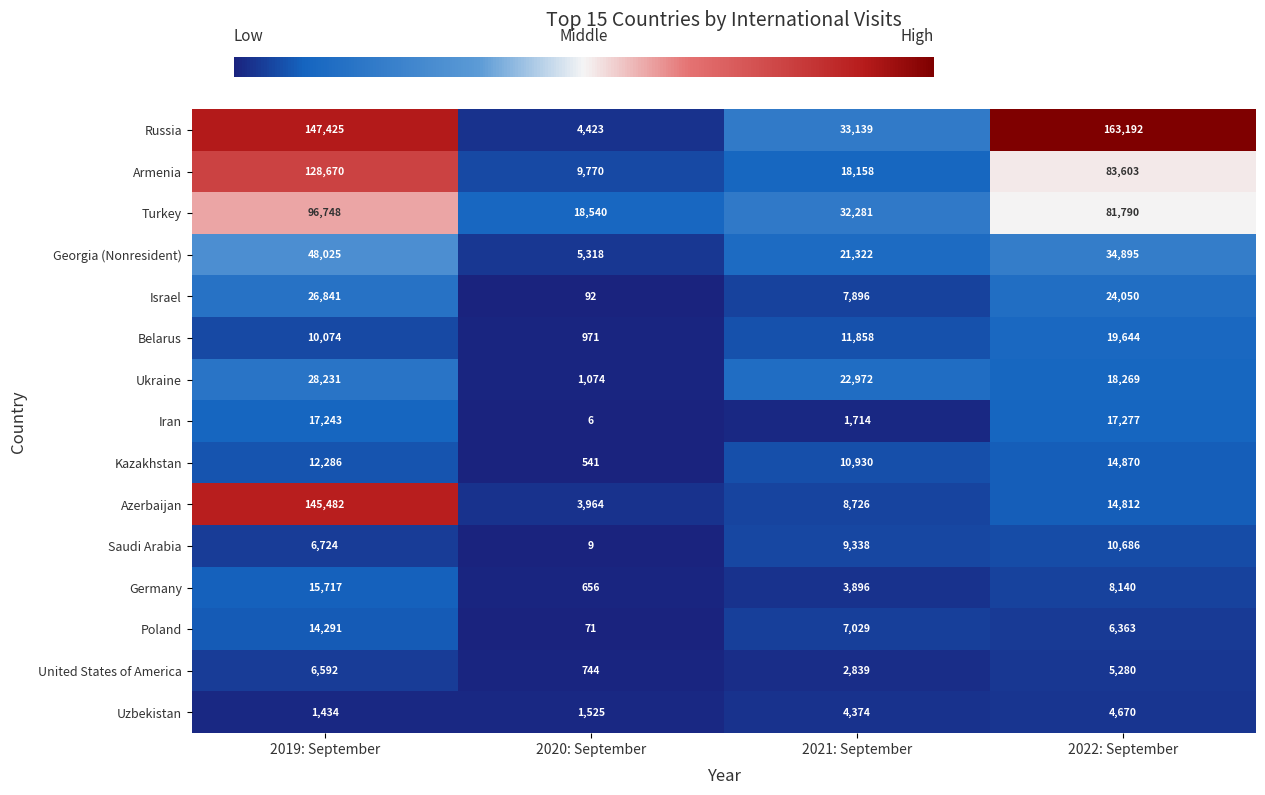

Is it true that United States of America equals 6592 at 2019: September?

True